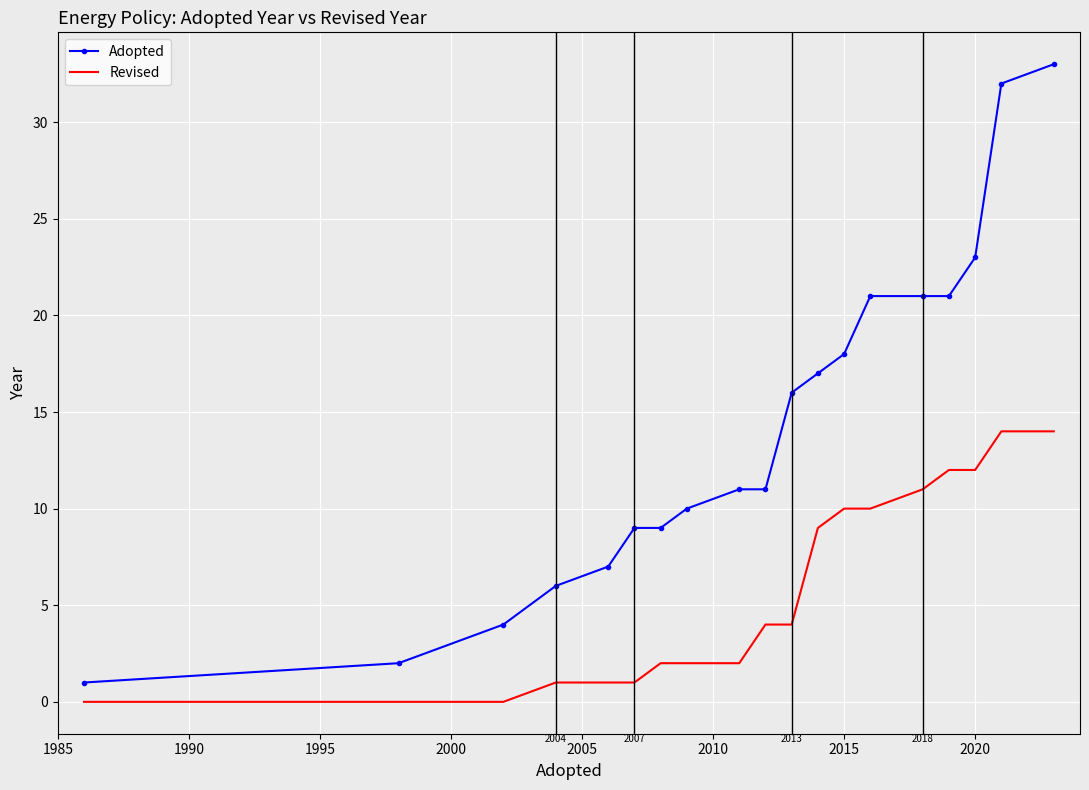

What is the difference between the maximum and minimum values in the Revised series?

14